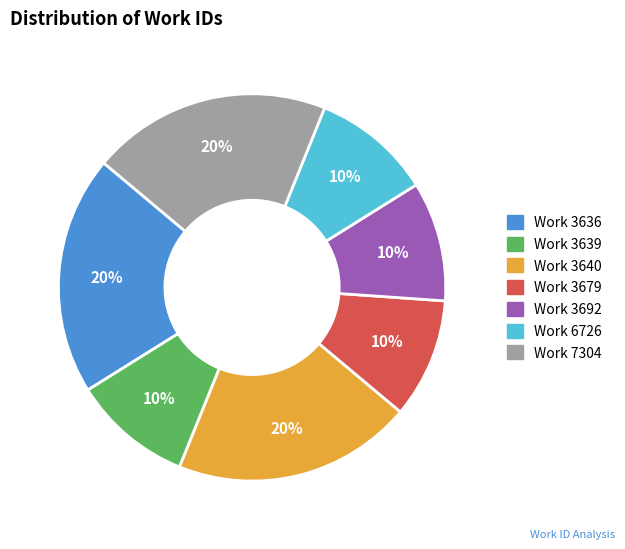

Does any single category account for the majority?

No